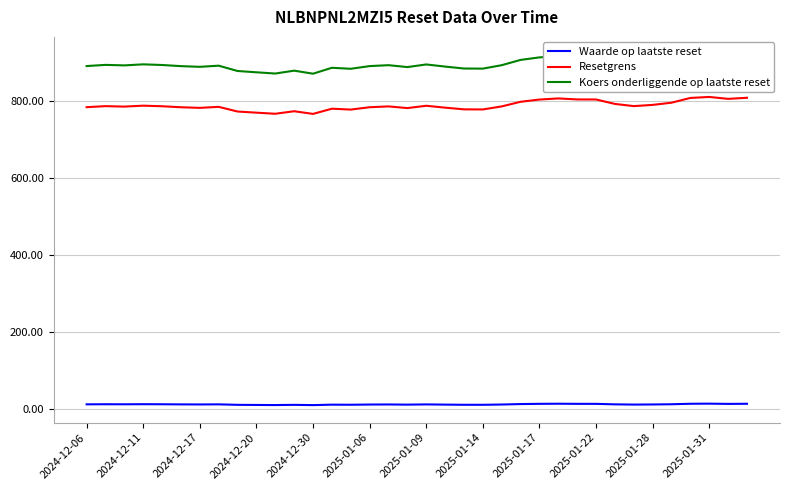

True or false: Waarde op laatste reset and Resetgrens intersect in this chart.

False